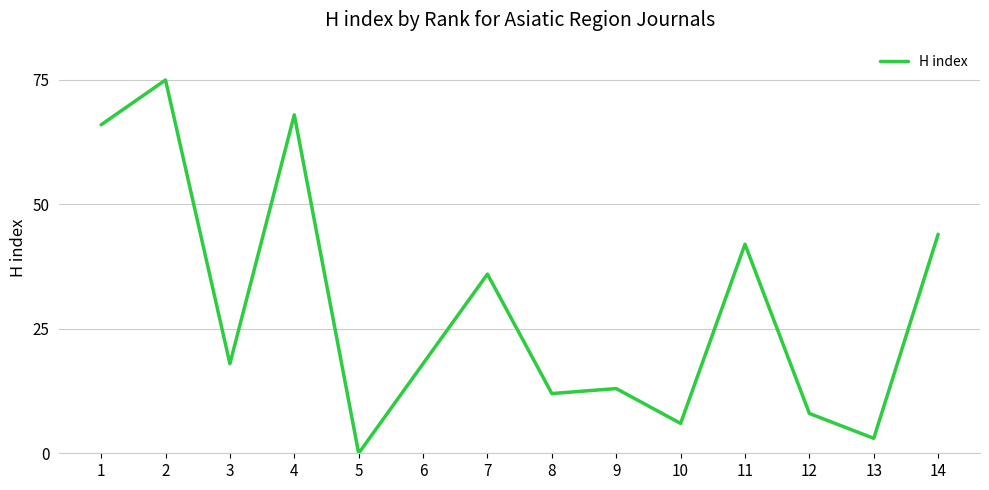

At which category does the data reach its first local valley?

3